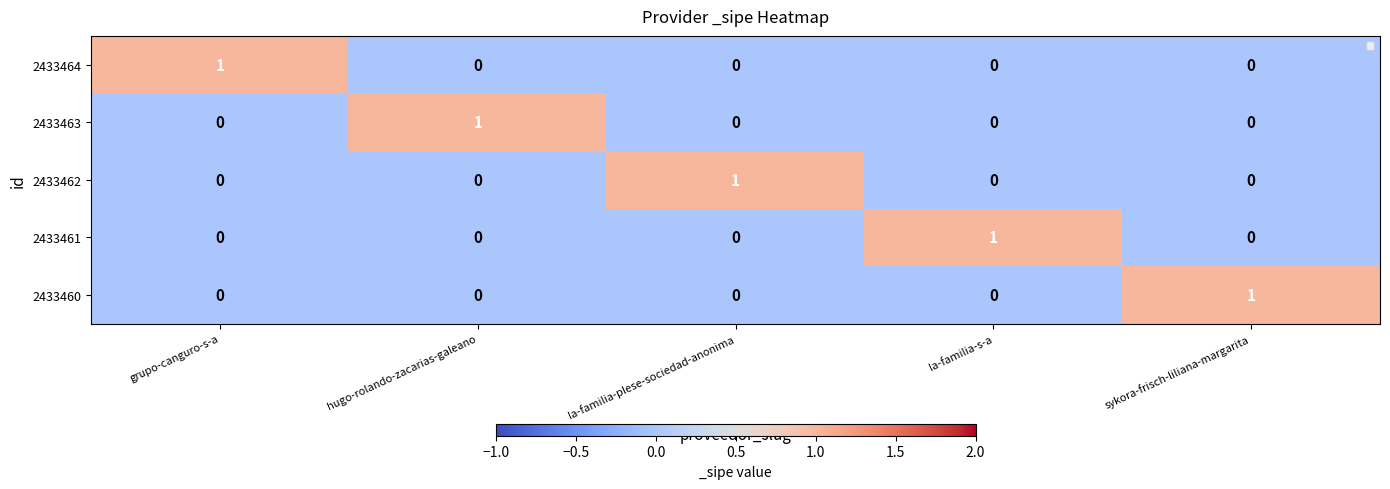

What is the total value across all series at la-familia-s-a?

1